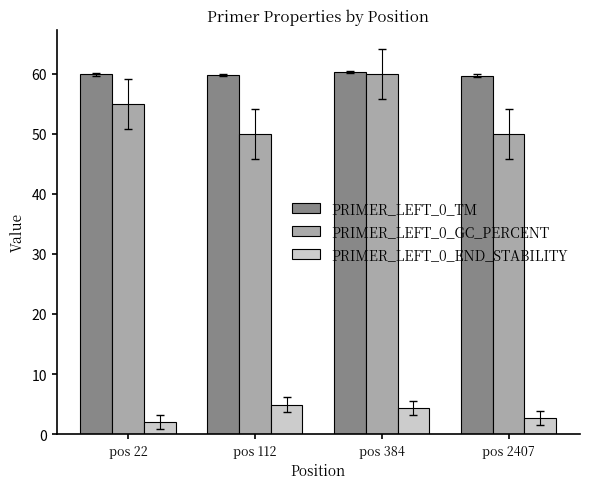

Which series has the largest range (max minus min)?

PRIMER_LEFT_0_GC_PERCENT